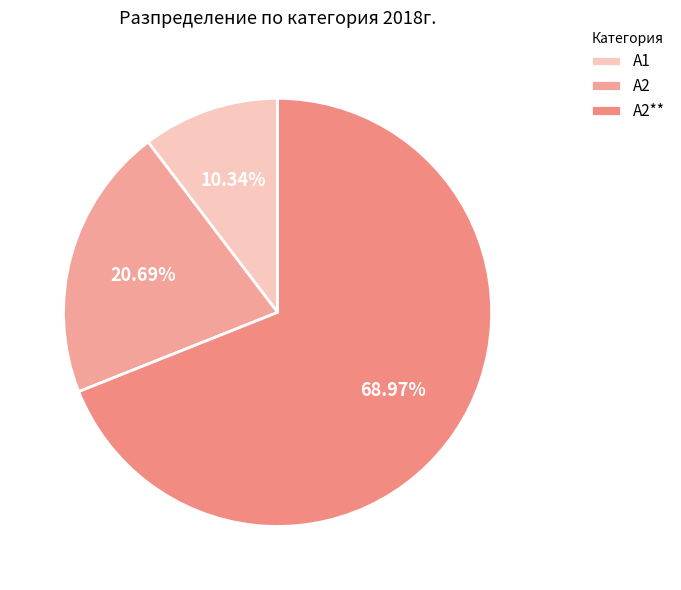

What percentage is the А2 slice, to the nearest percent?

21%